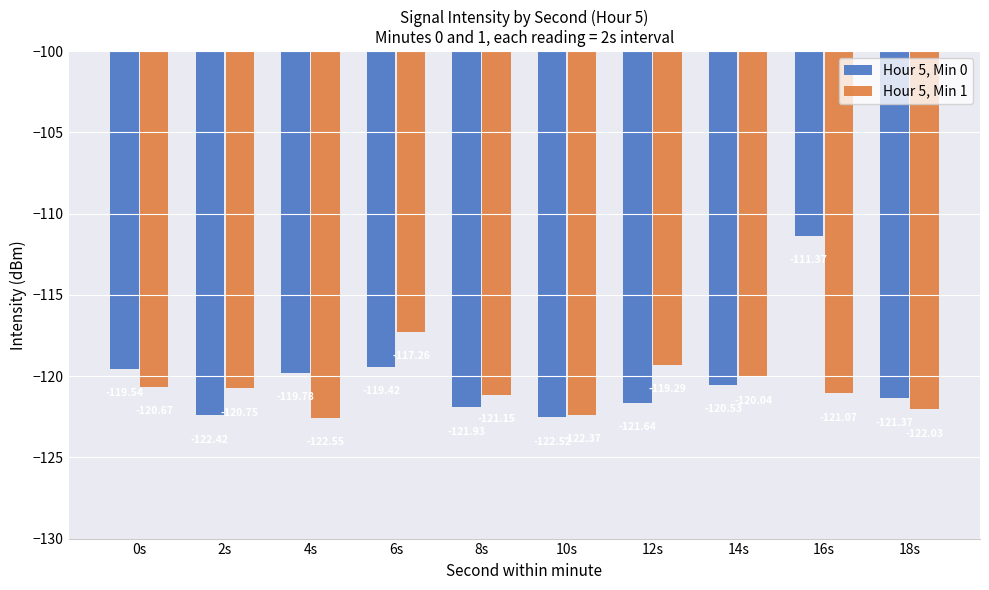

What is the sum of all Hour 5, Min 0 values?

-1200.5